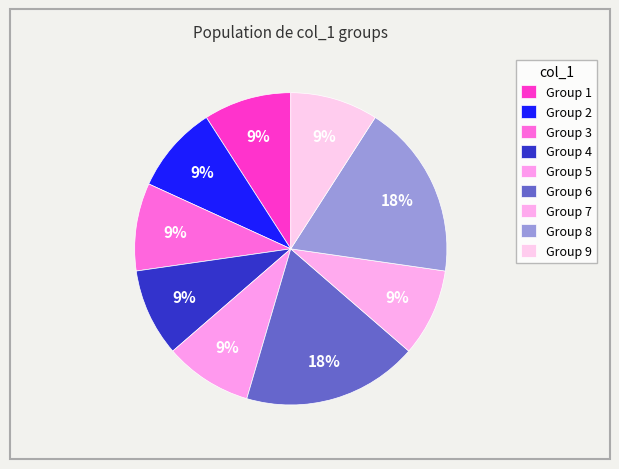

Count the number of slices in the pie.

9